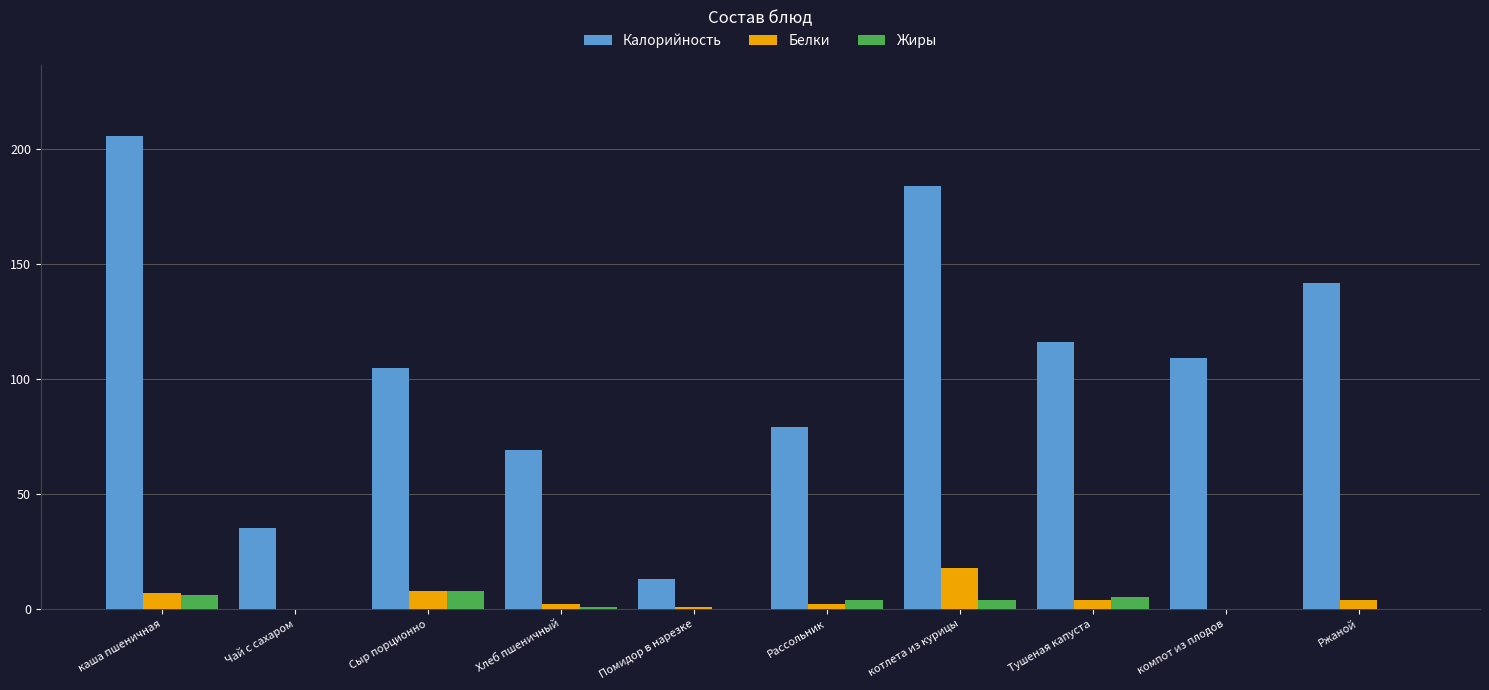

What is the sum of all Белки values?

46.0